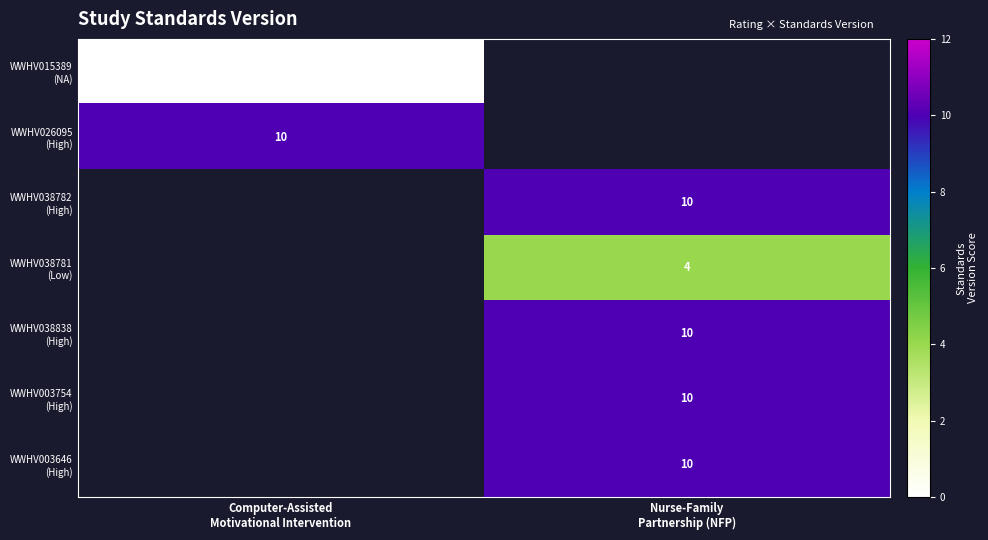

At which label does WWHV026095 (High) reach its peak?

Computer-Assisted Motivational Intervention